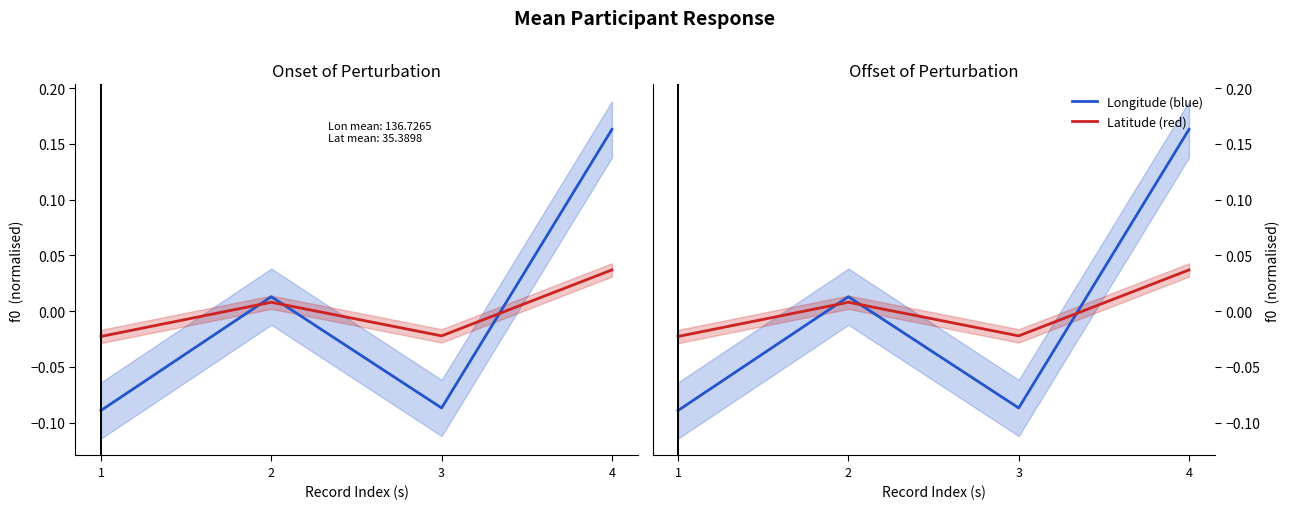

Rank the series by their average value, from highest to lowest.

Longitude (blue), Latitude (red)